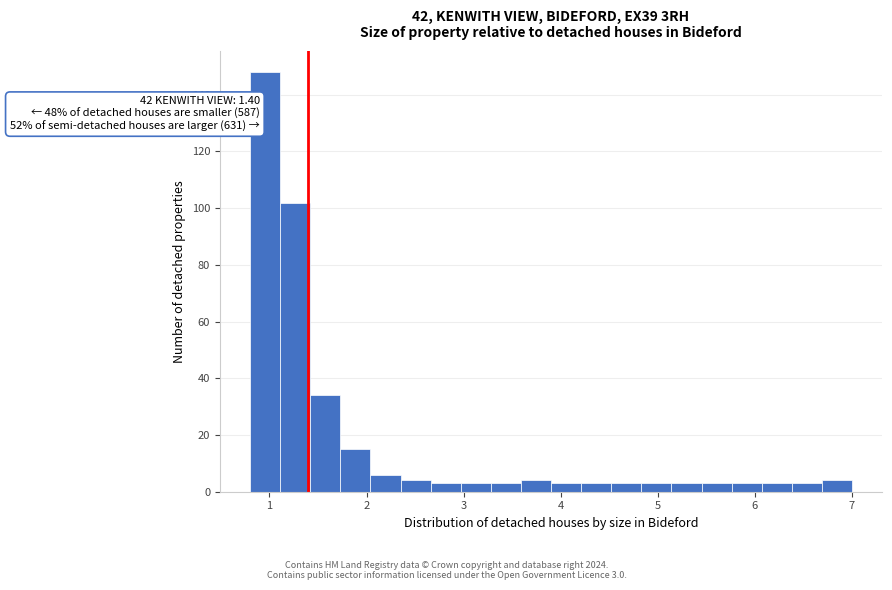

Around what value on the x-axis is the tallest bar? Give the approximate position of its centre, as read against the axis.

1.0